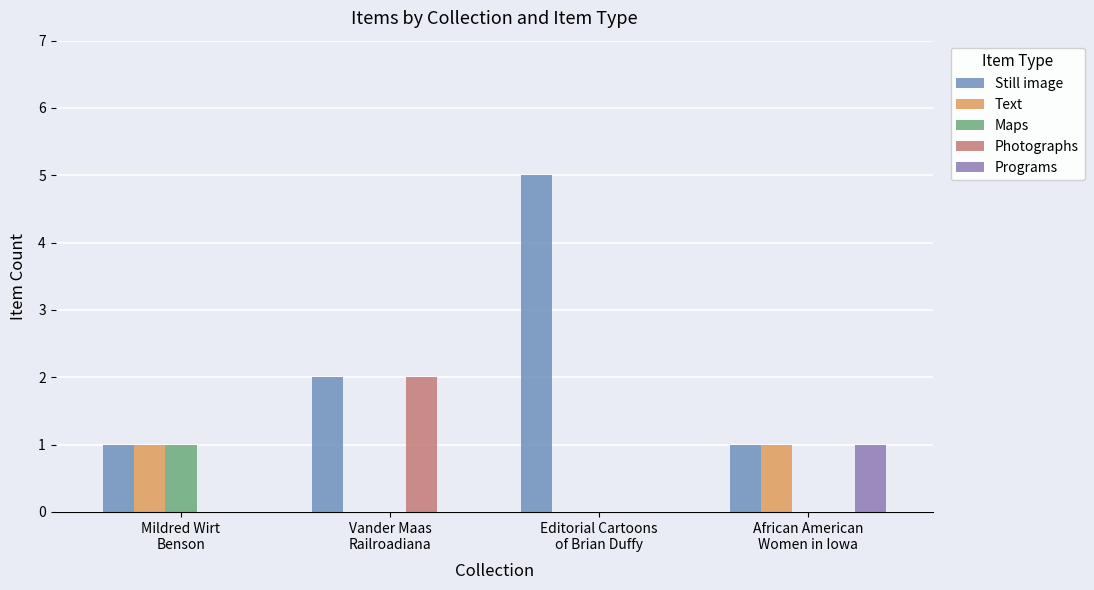

Which has a higher value, Mildred Wirt
Benson or African American
Women in Iowa?

Mildred Wirt
Benson